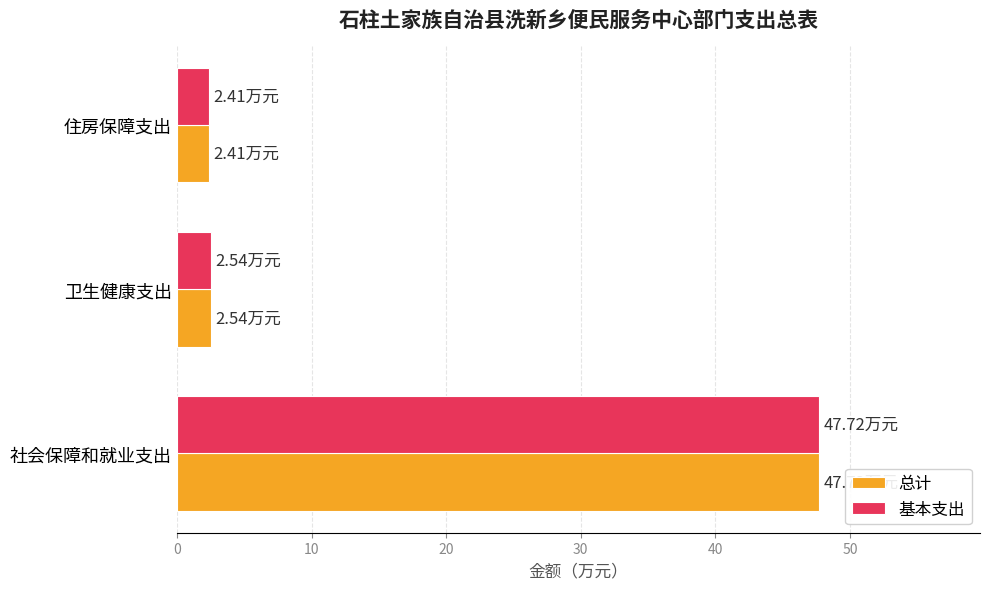

At which category is the sum across all series the highest?

社会保障和就业支出